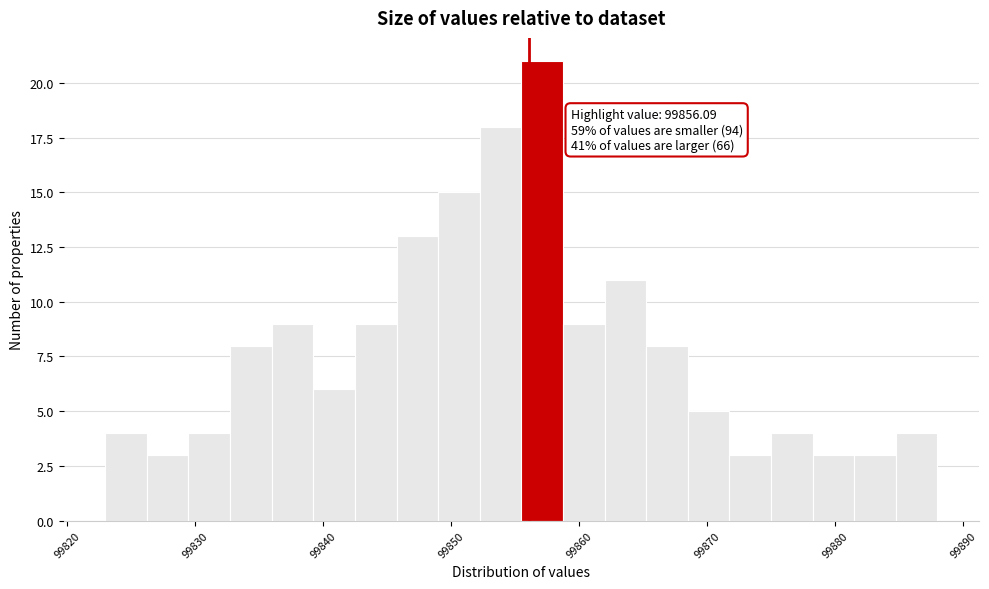

Around what value on the x-axis is the tallest bar? Give the approximate position of its centre, as read against the axis.

99857